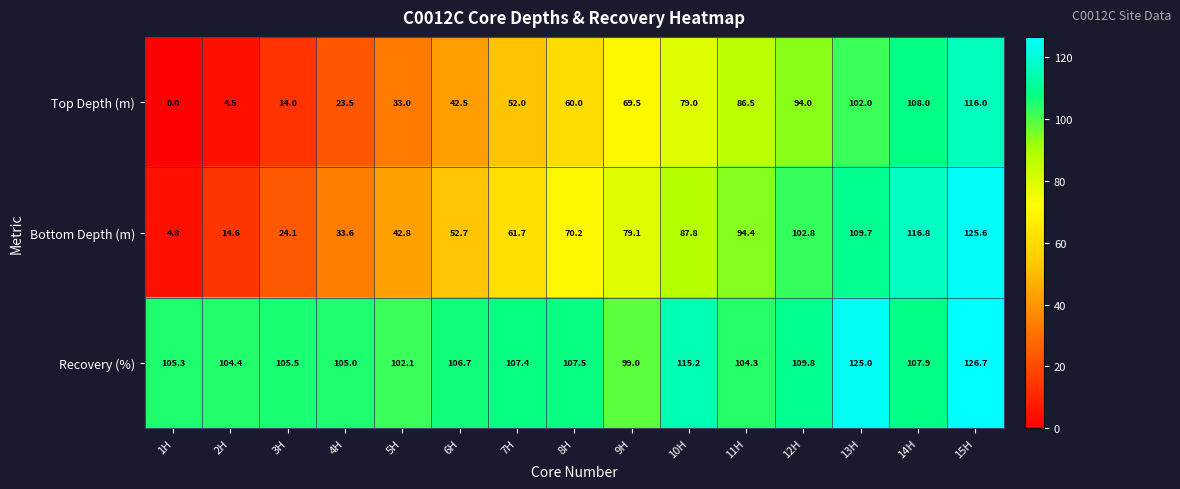

Which label corresponds to the smallest value in the chart?

1H